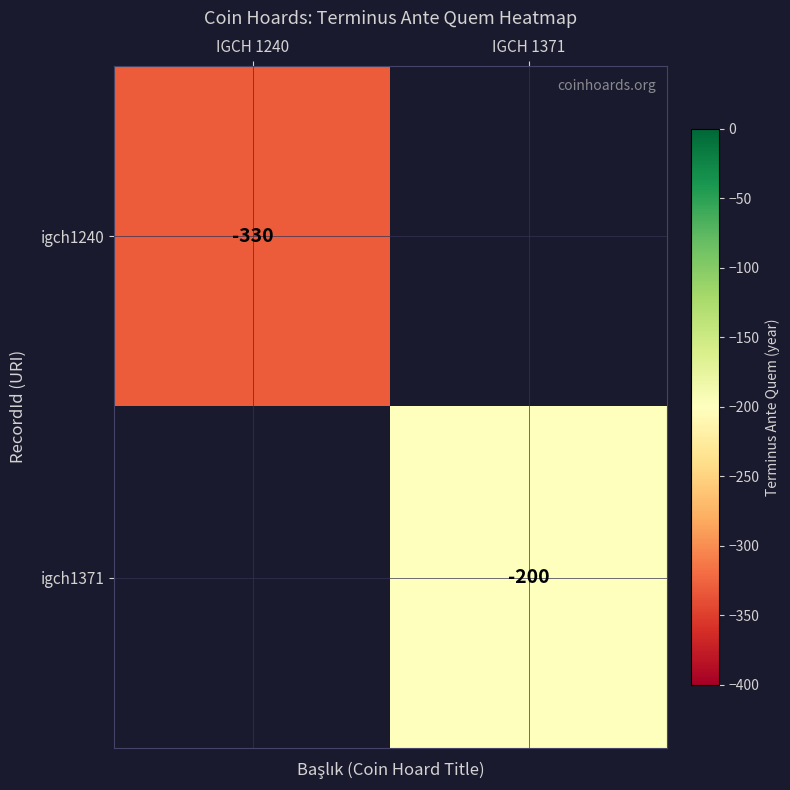

What is the smallest value displayed?

-330.0